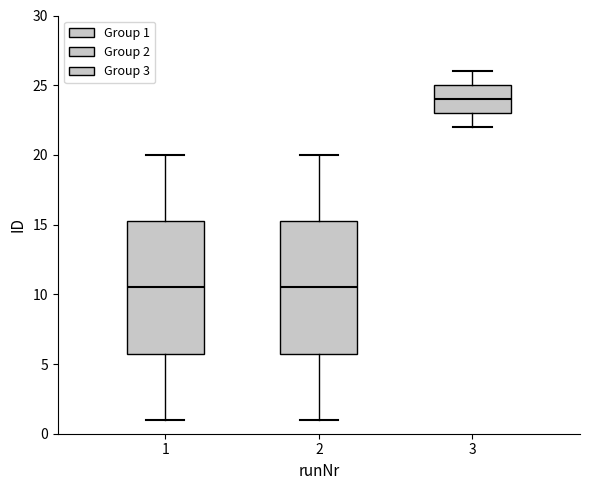

Reading left to right, transcribe this box plot: for each box, give where its median line is, the range the box spans, and where its two whiskers end, as read against the y-axis. The values are not printed on the chart, so give them approximately, as read against the axis.

1: median 10.5, box 6.0 to 15.5, whiskers 1.0 to 20.0
2: median 10.5, box 6.0 to 15.5, whiskers 1.0 to 20.0
3: median 24.0, box 23.0 to 25.0, whiskers 22.0 to 26.0